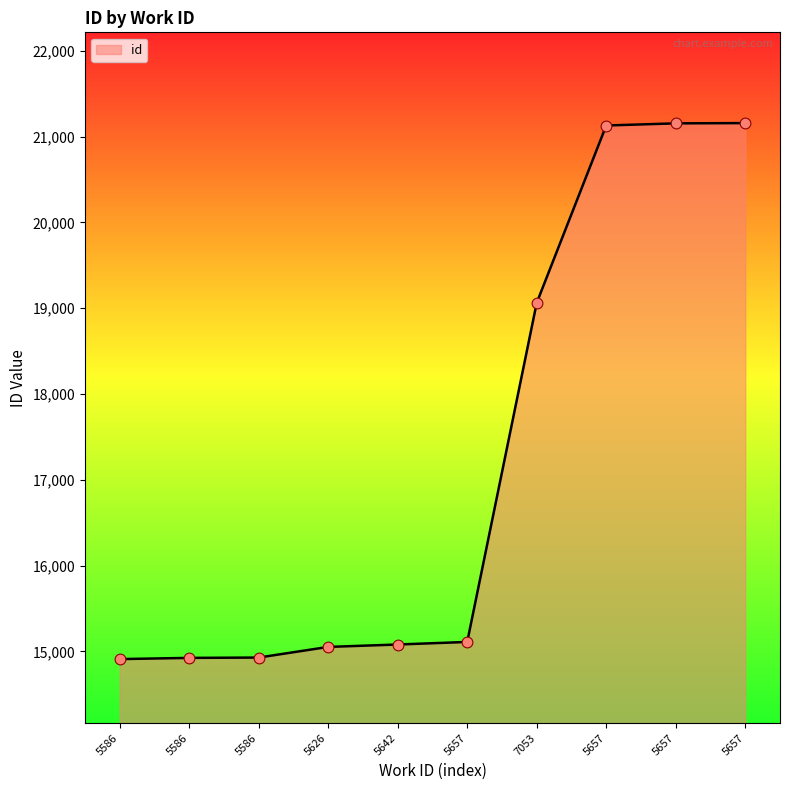

Between 5657 and 5657, which is larger?

5657